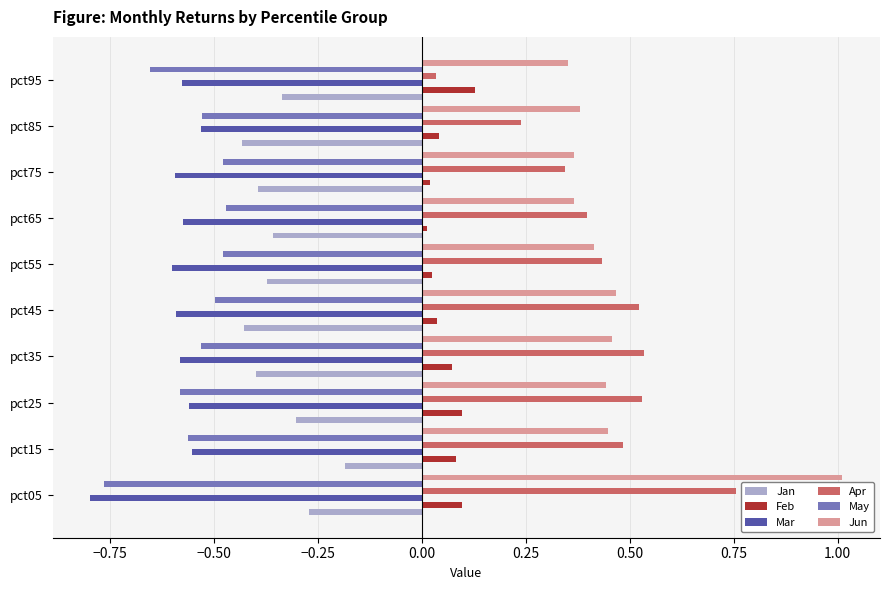

The Jun series shows 0.4 at pct65. True or false?

True